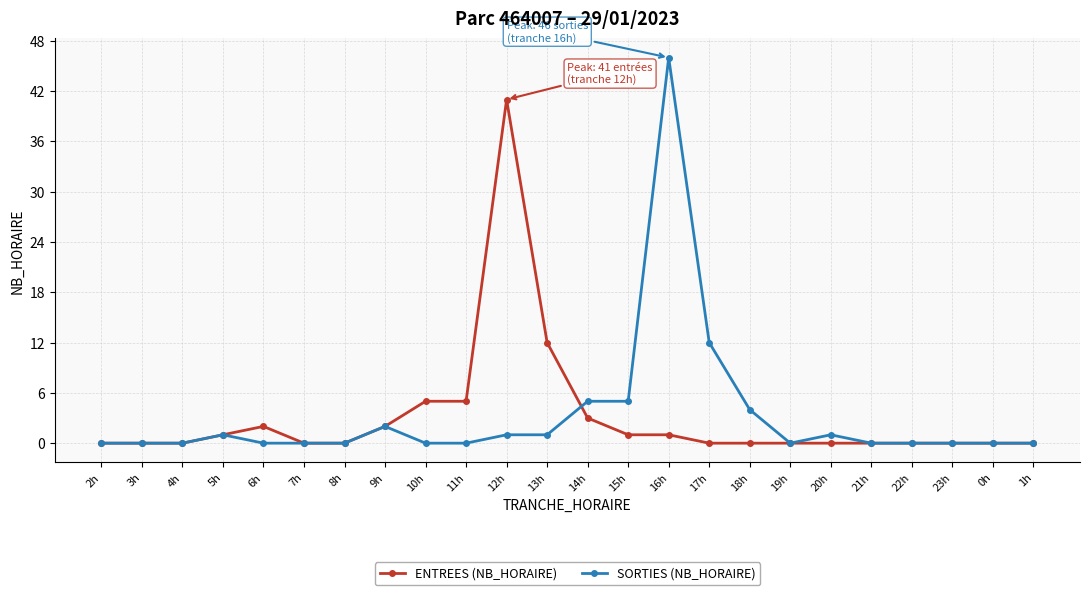

Which category has the highest value across all series?

16h